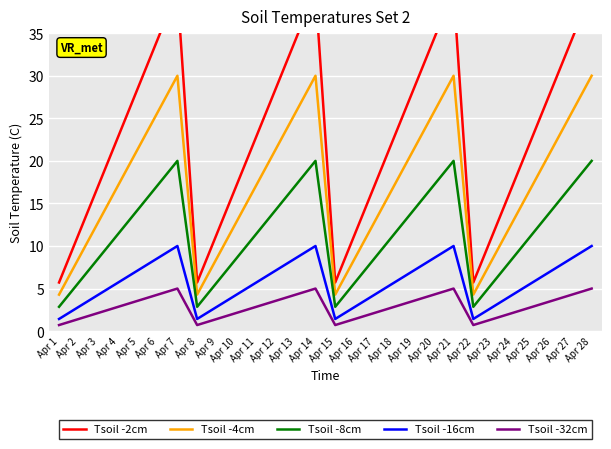

Rank the series at Apr 13 from highest to lowest value.

Tsoil -2cm, Tsoil -4cm, Tsoil -8cm, Tsoil -16cm, Tsoil -32cm